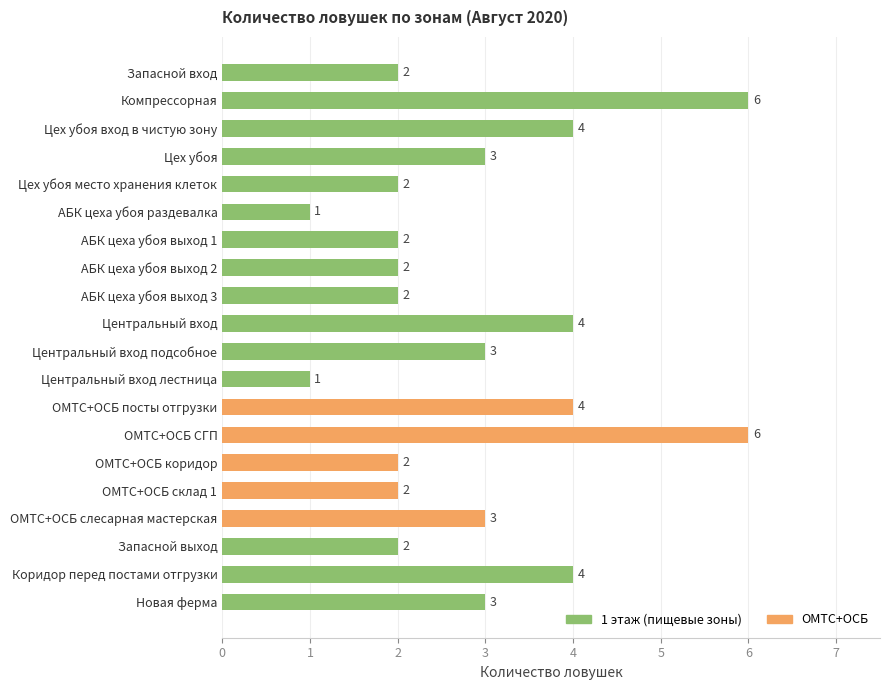

Reading top to bottom, extract all data points from this chart.

2	6	4	3	2	1	2	2	2	4	3	1	4	6	2	2	3	2	4	3